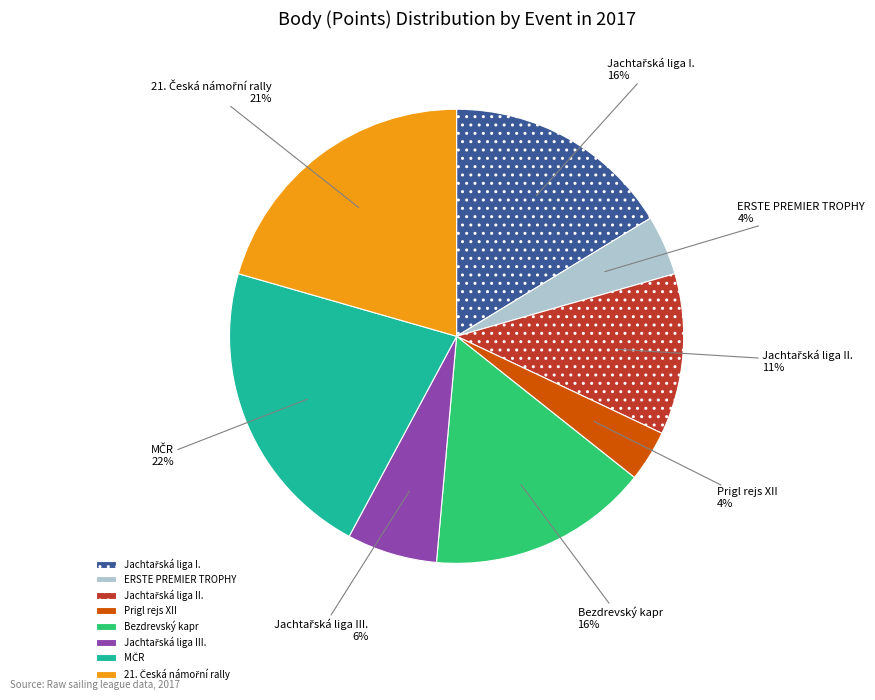

Is there any slice that represents more than half of the pie?

No